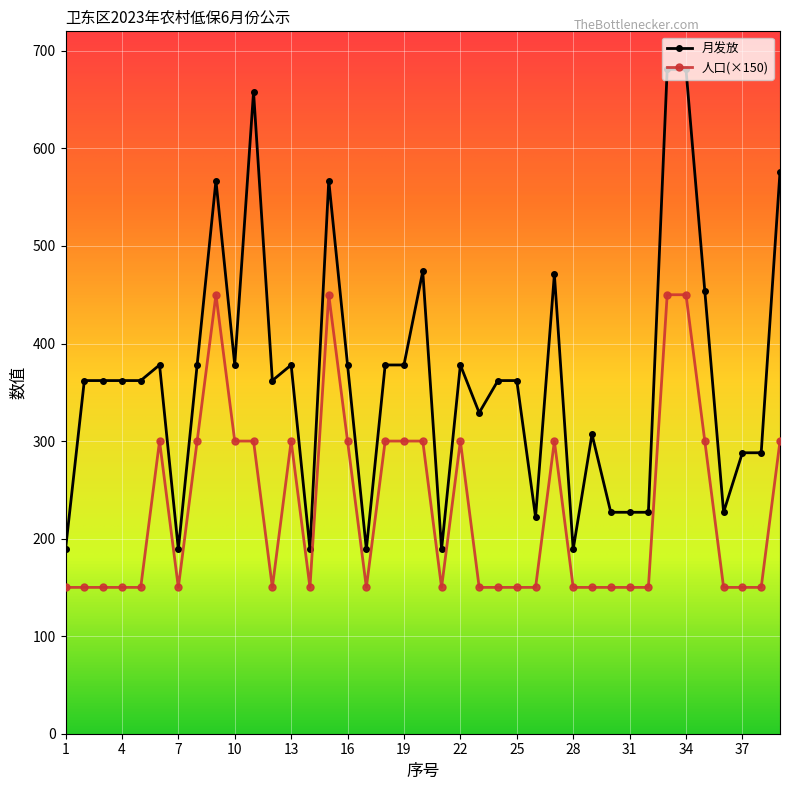

What are all the series names shown in the legend?

月发放, 人口(×150)